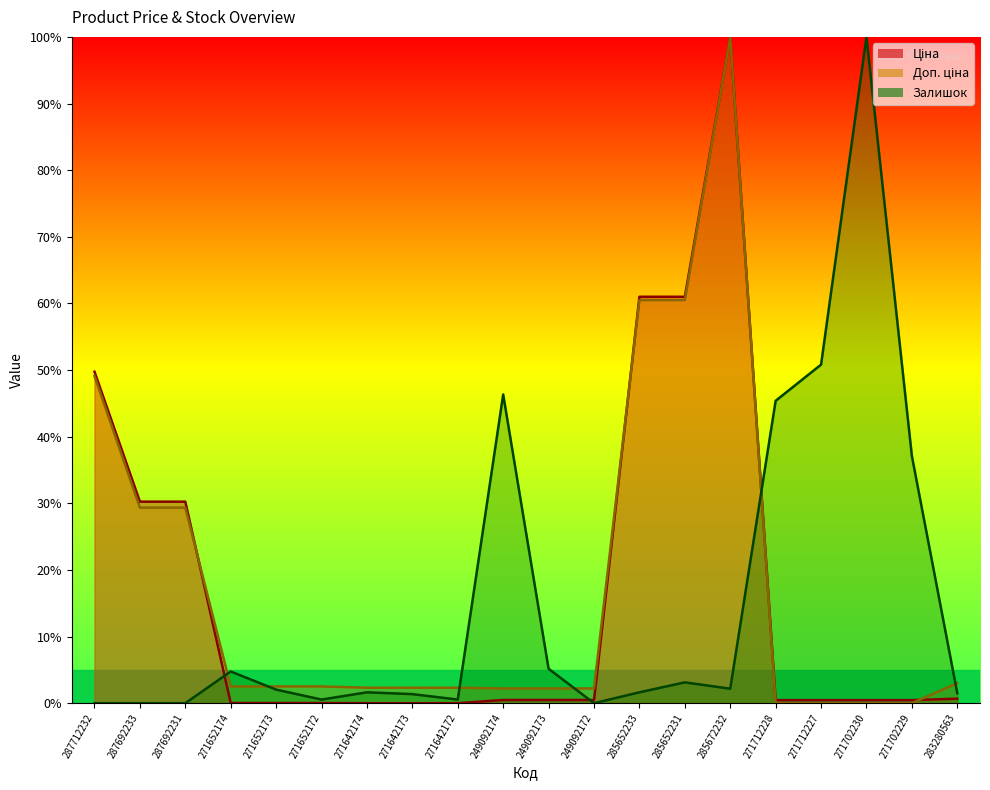

At which category is the sum across all series the highest?

285672232